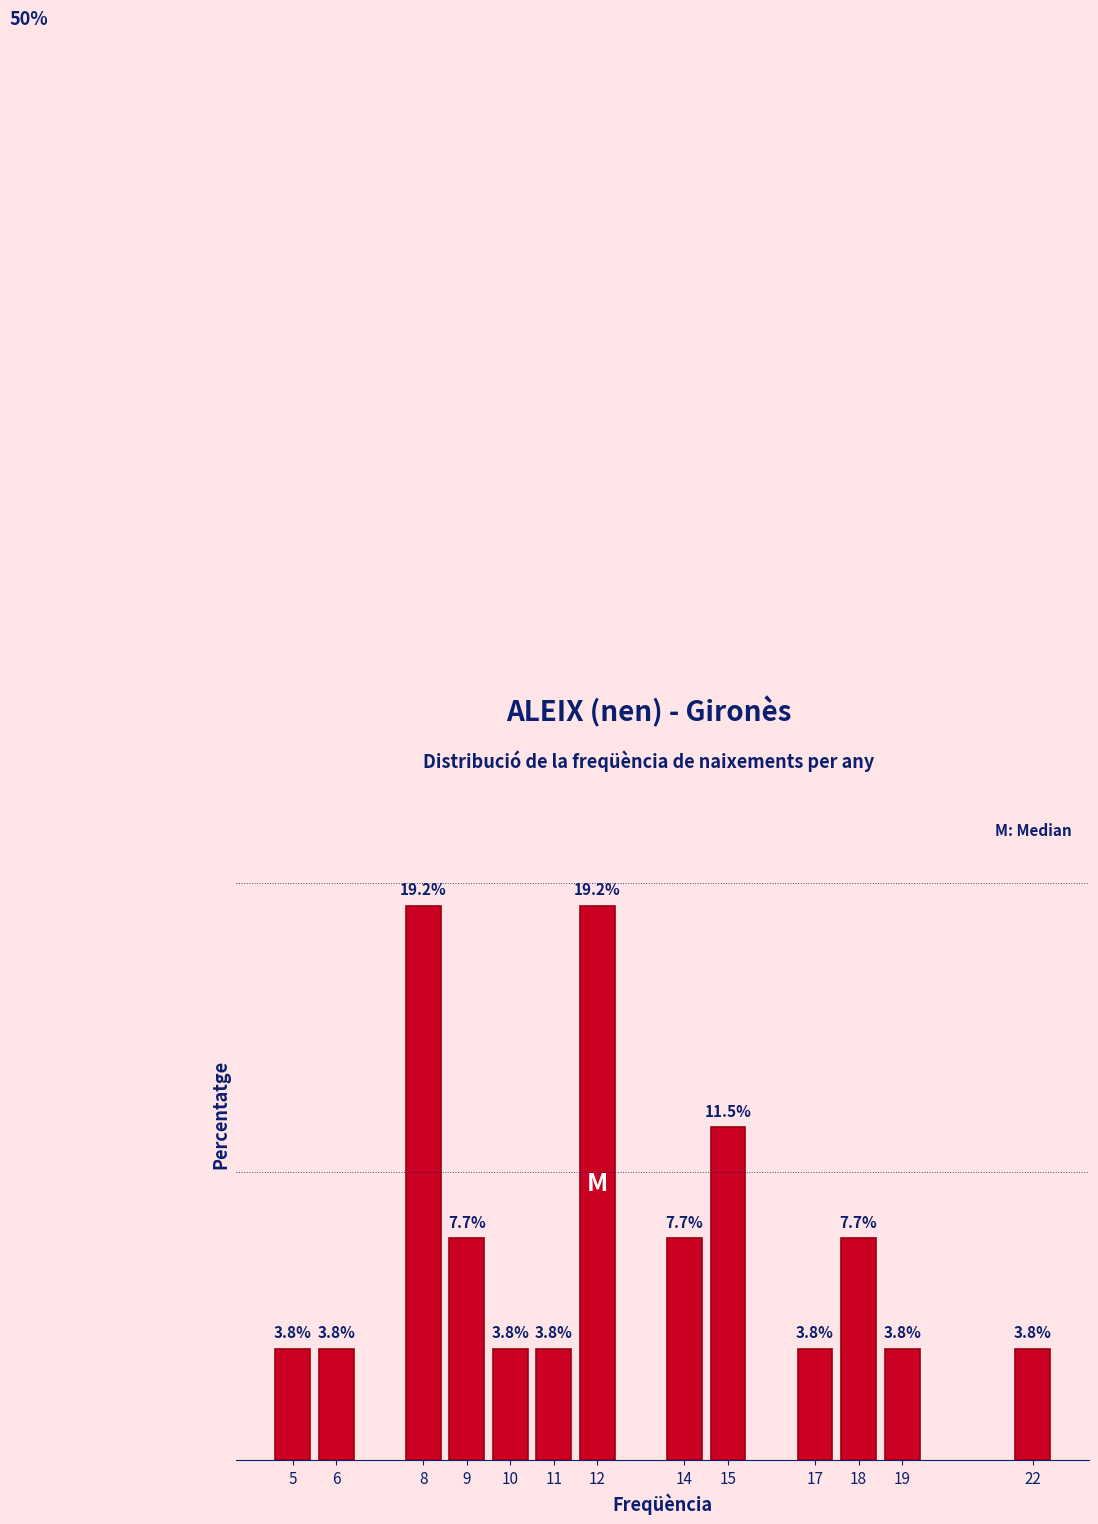

Does the chart contain any negative values?

No